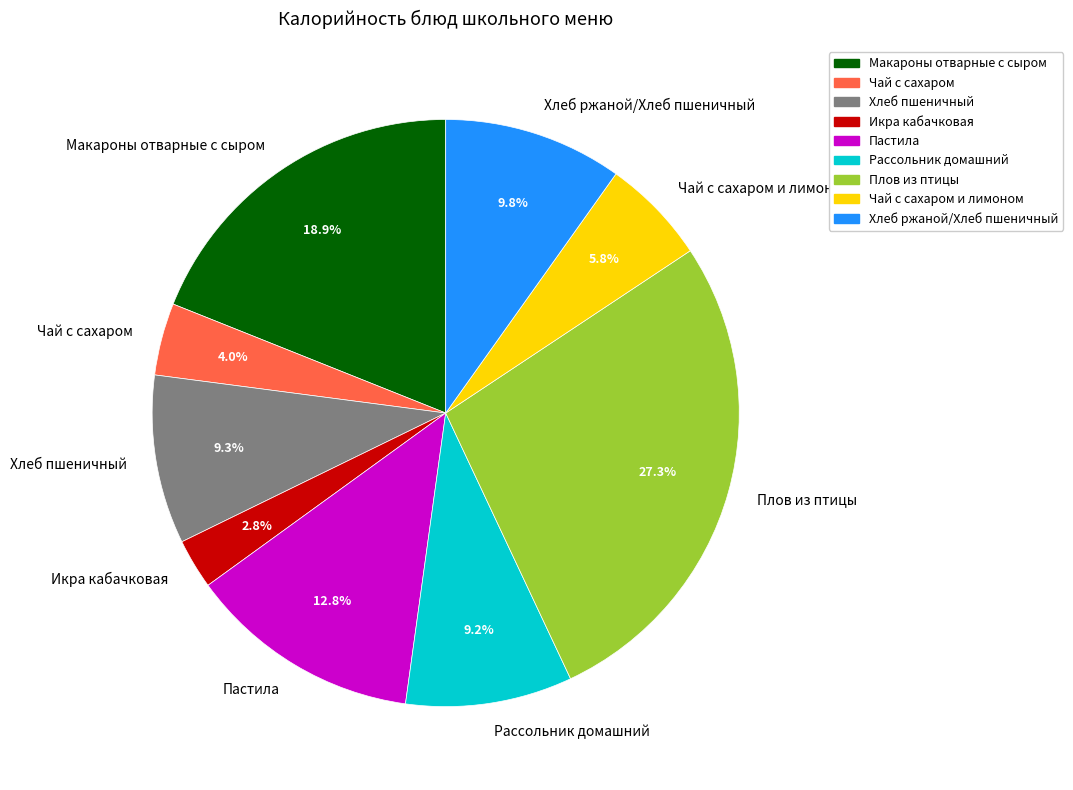

Is the sum of Чай с сахаром и лимоном and Макароны отварные с сыром greater than half?

No